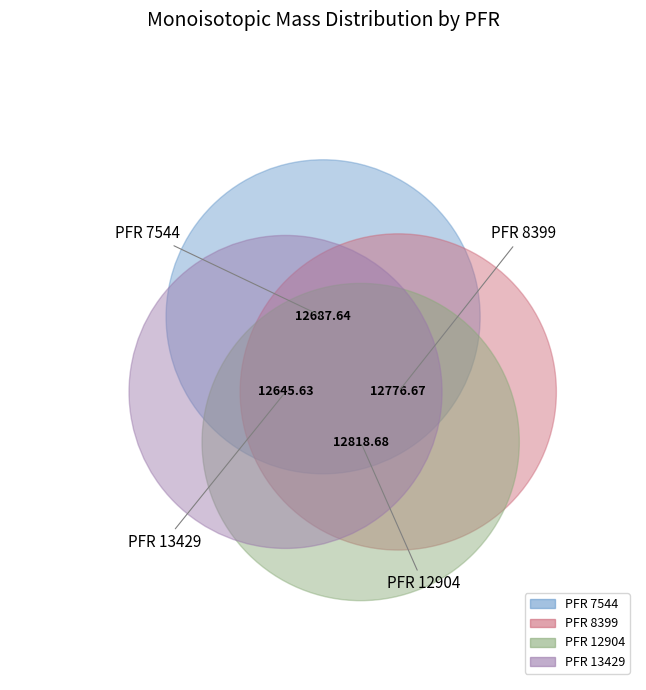

How much of the chart is everything except 8399?

74.9%